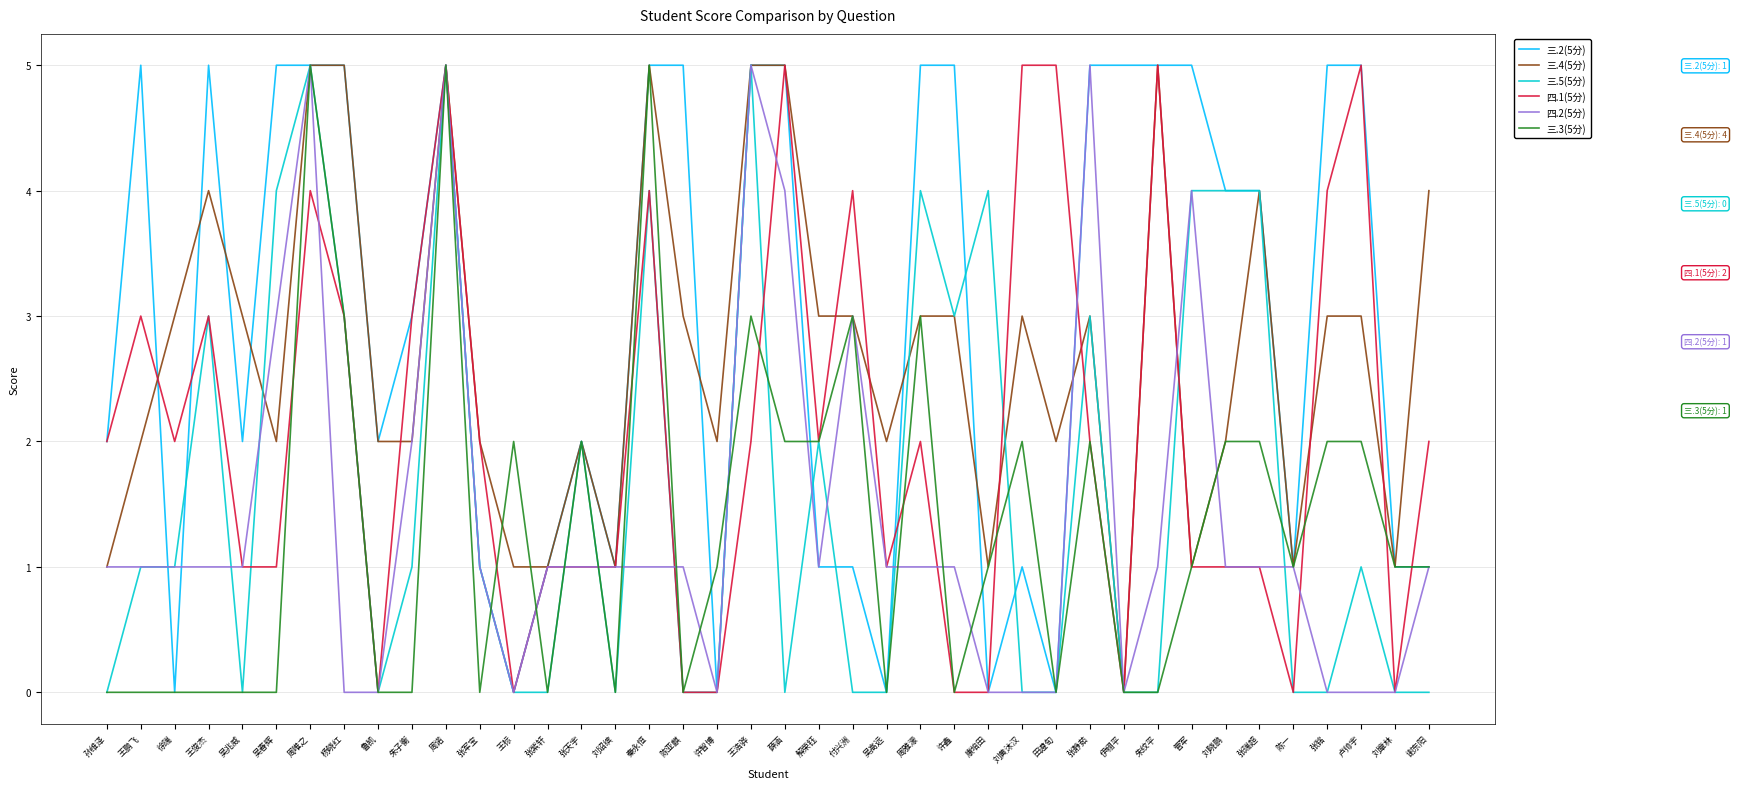

What position from the left is 解荣钰?

22